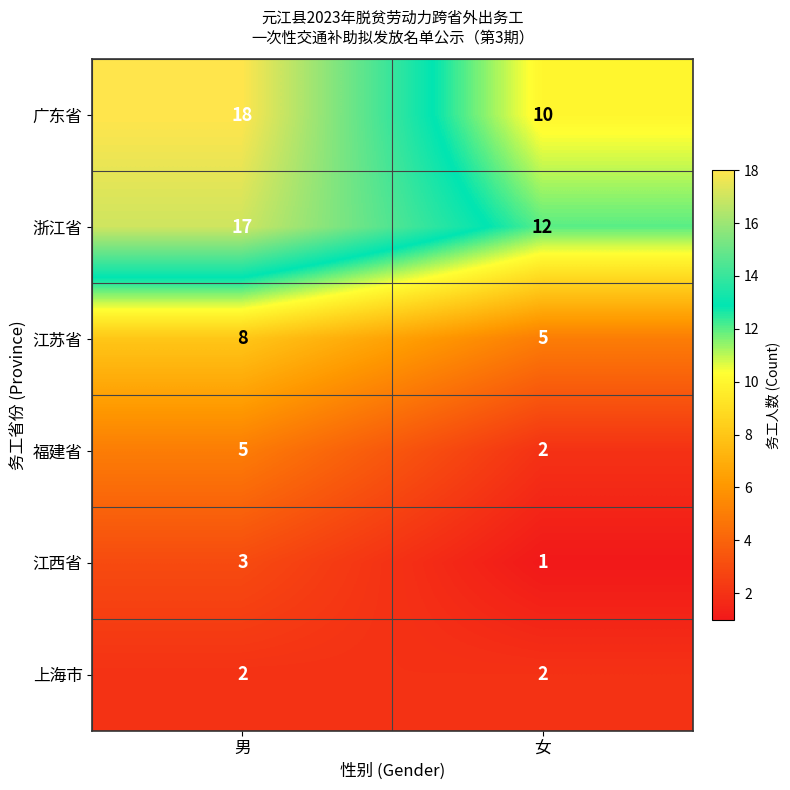

Which series has the largest range (max minus min)?

广东省